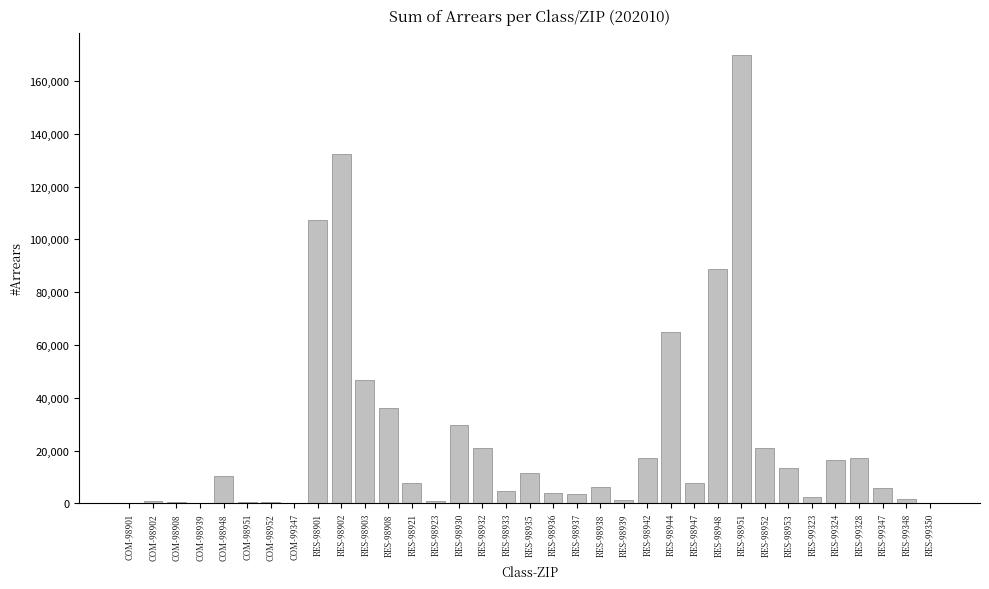

The chart shows a value of 17338.6 at RES-99328. True or false?

True